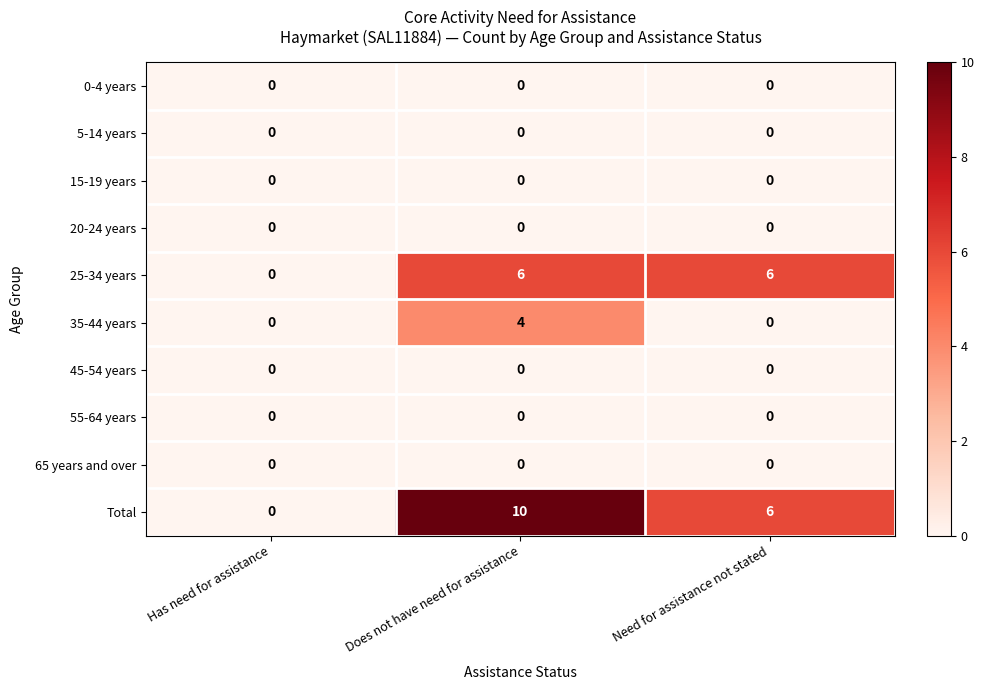

Which series has the largest total across all categories?

Total